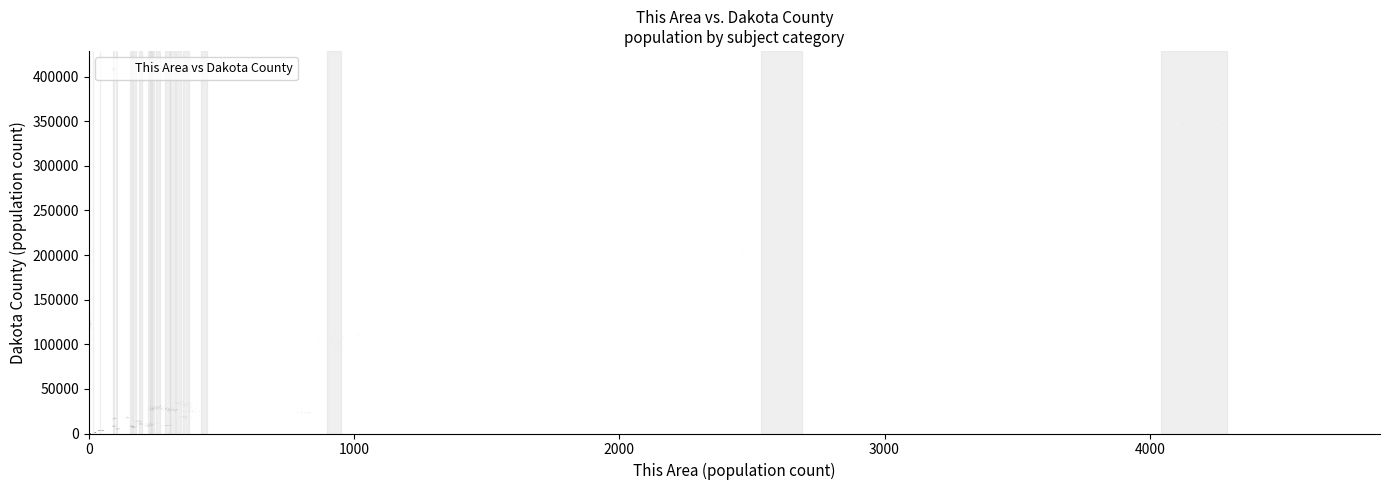

What is the range of Y values (max minus min)?

408148.9